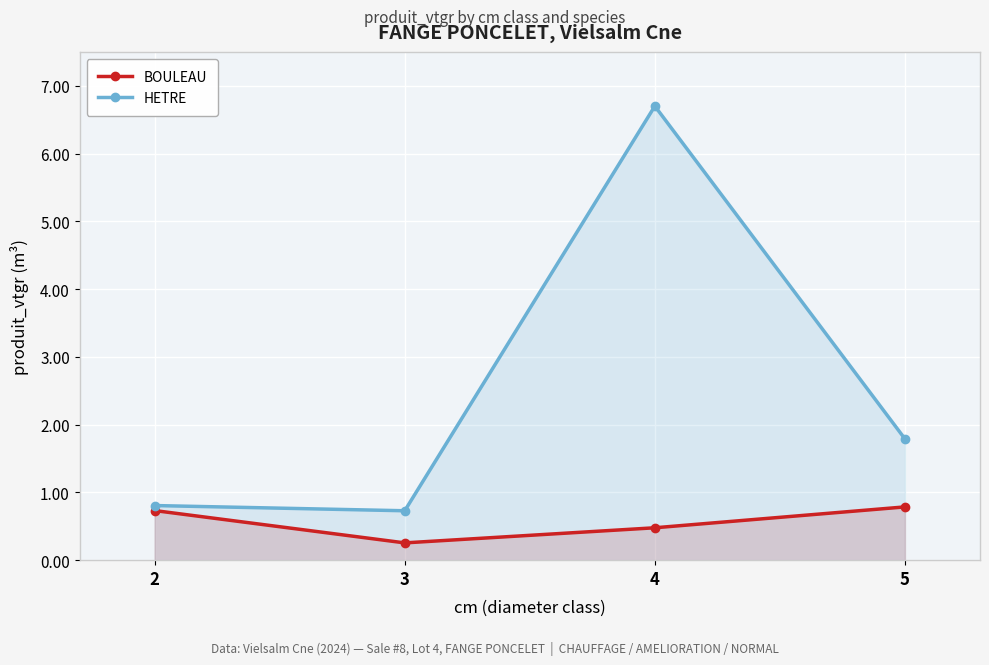

What is the average value of the HETRE series?

2.5